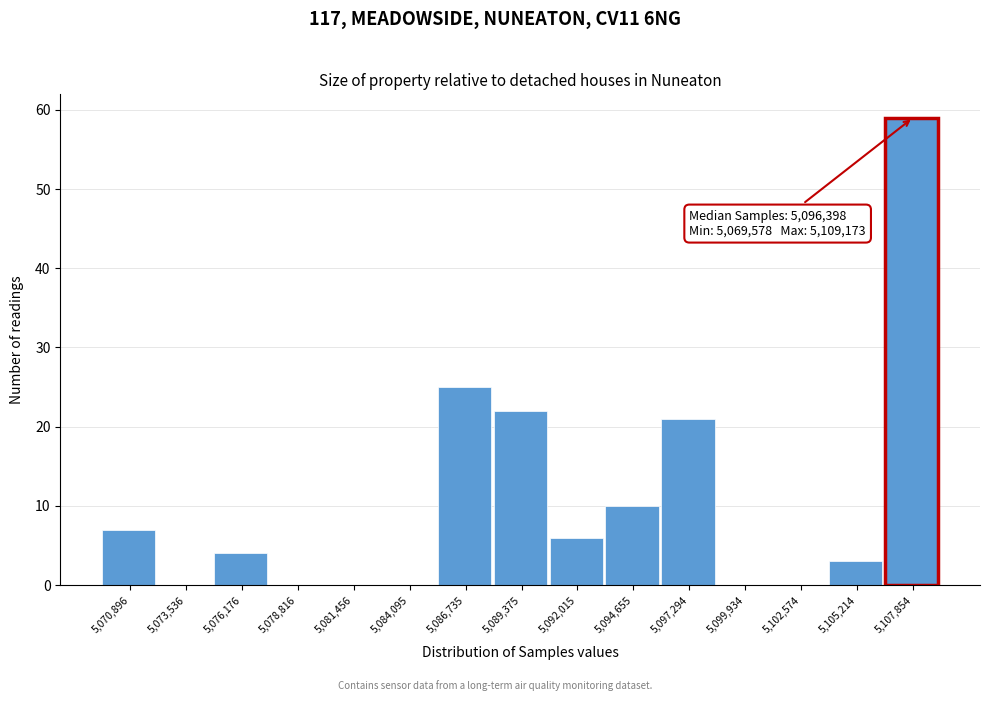

Over which range of the x-axis is the bar tallest?

5106500 to 5109000